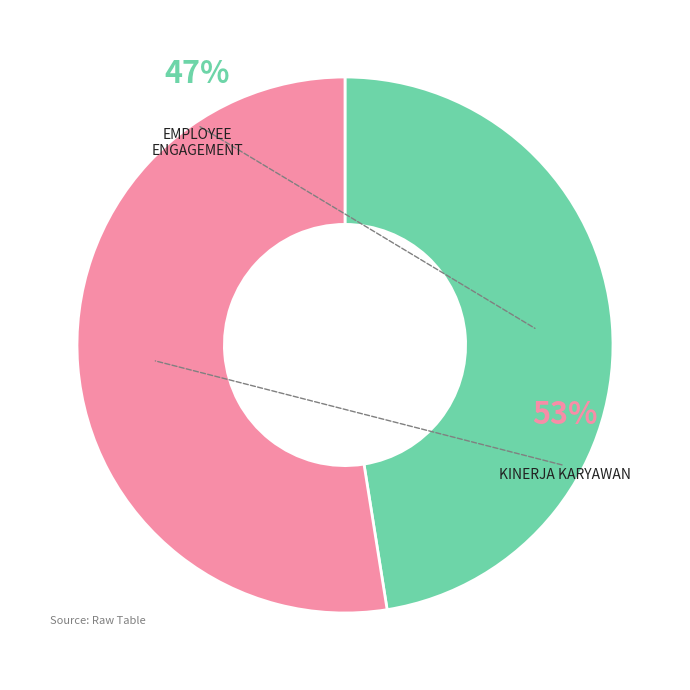

Is there a majority slice in this chart?

Yes